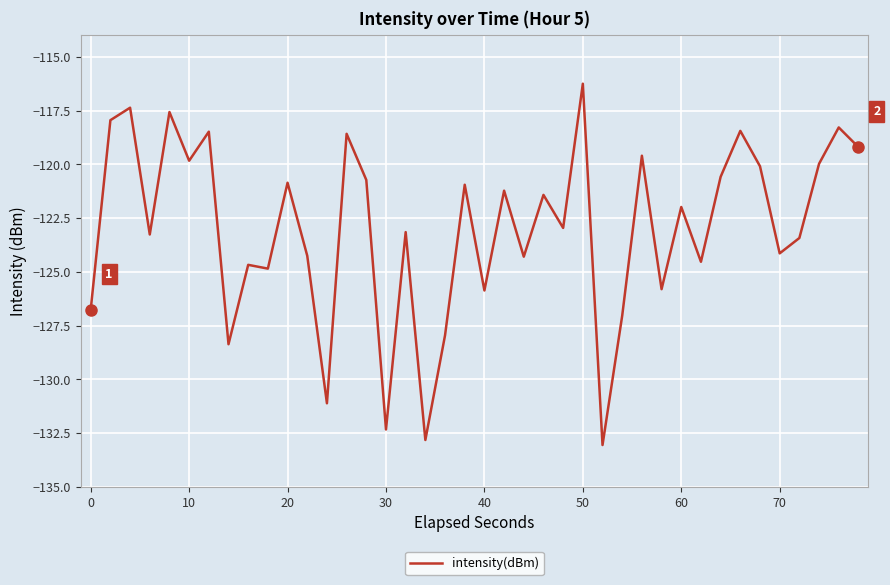

What is the maximum value shown in the chart?

-116.2